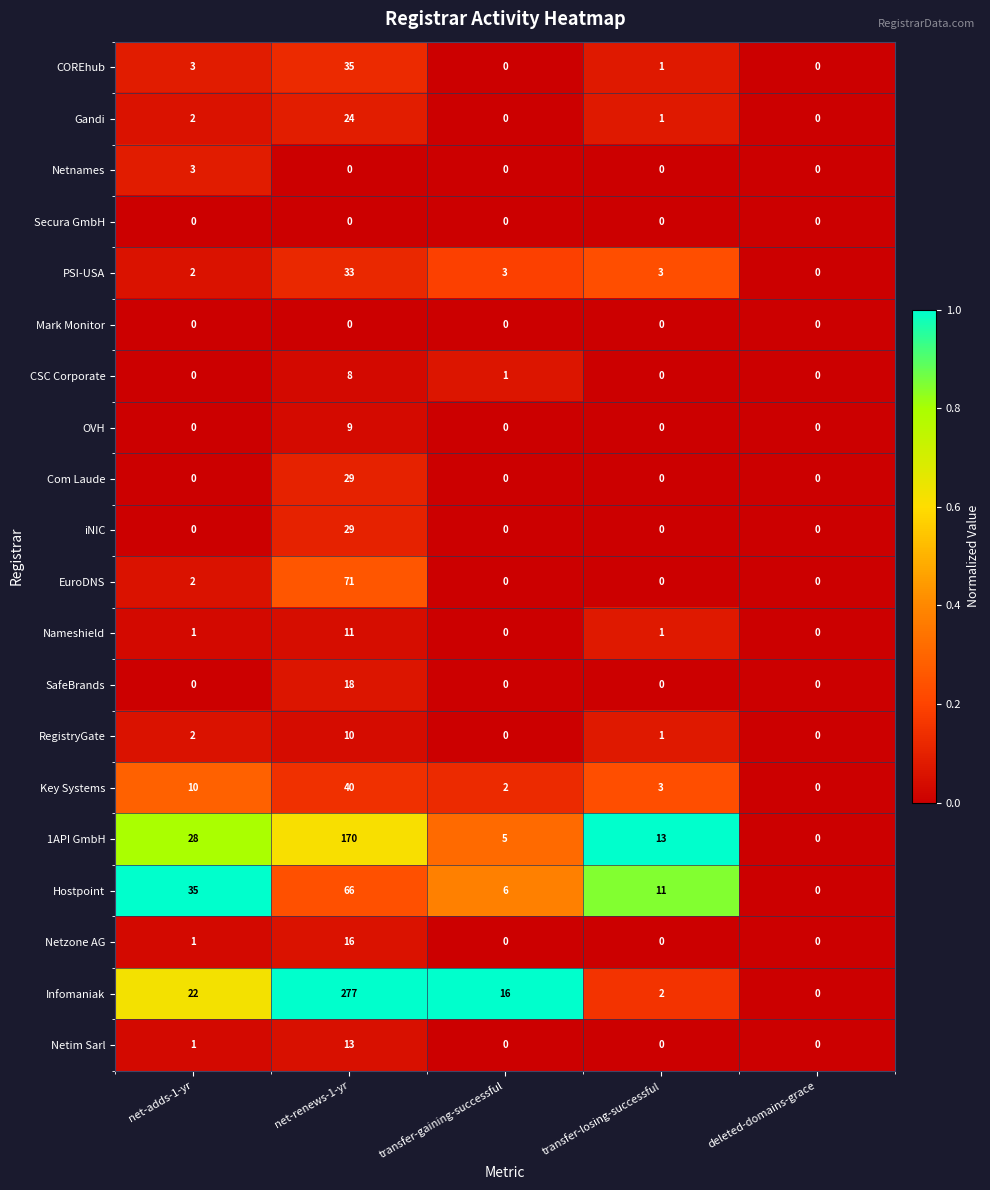

Where is CSC Corporate nearest to the value 4?

transfer-gaining-successful